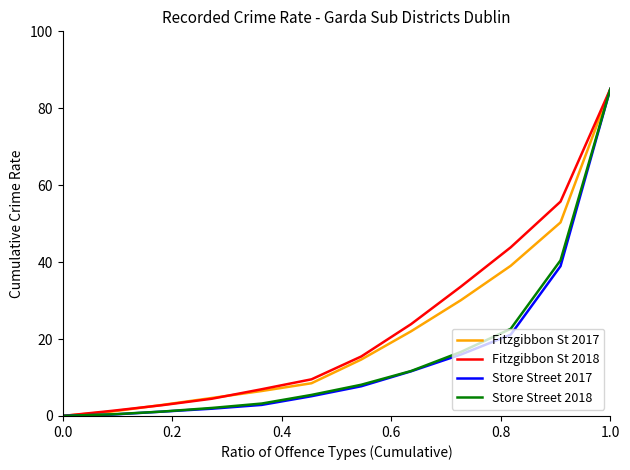

What is the maximum value shown in the chart?

85.0